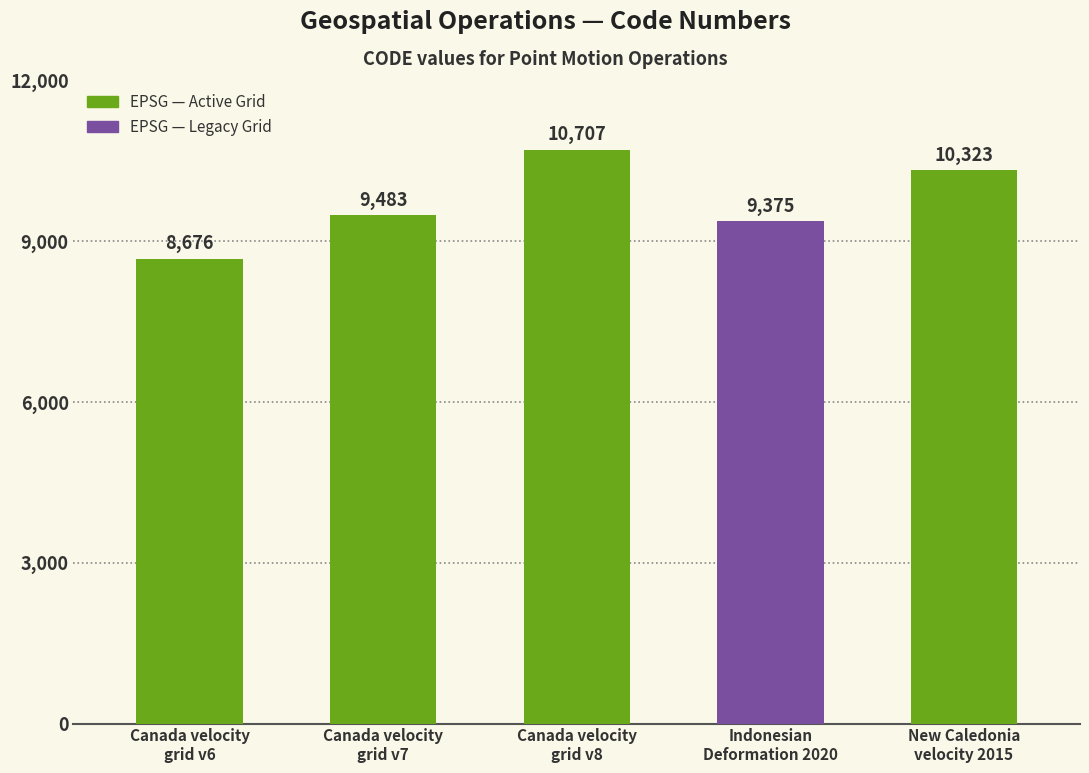

How many distinct data groups are displayed?

1